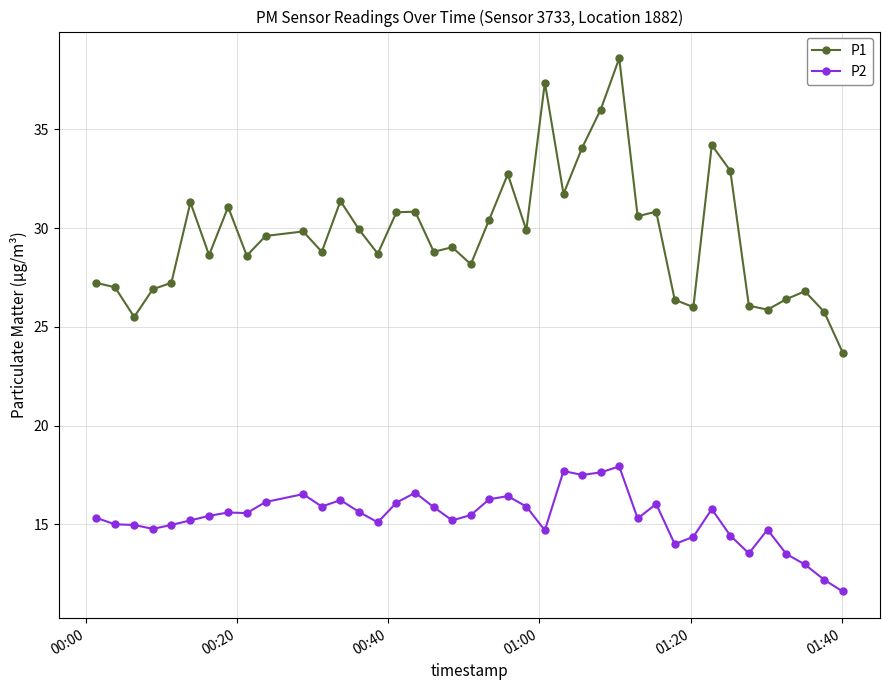

True or false: P1 has more than 0 interior local peaks.

True